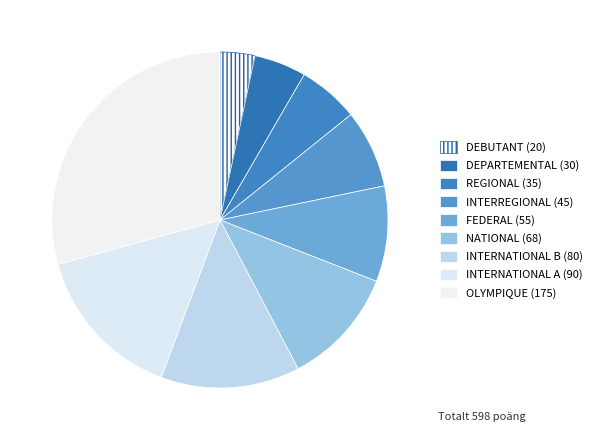

Do INTERNATIONAL B and DEBUTANT together represent more than half of the pie?

No